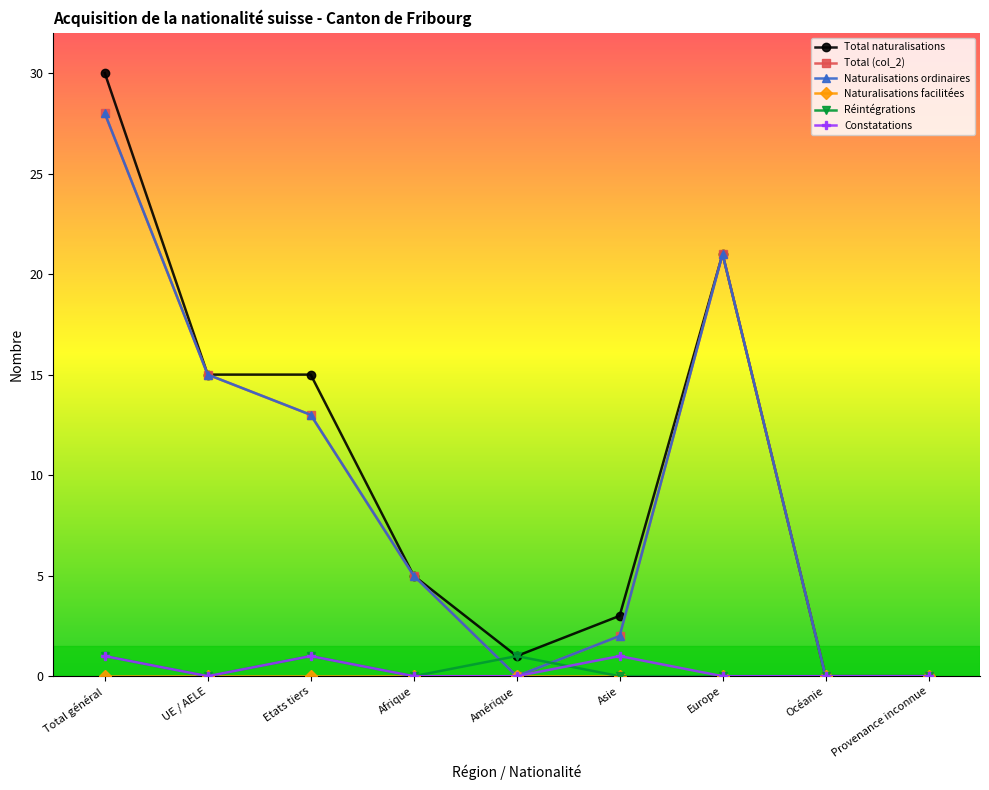

Where is Naturalisations facilitées nearest to the value 0?

Total général